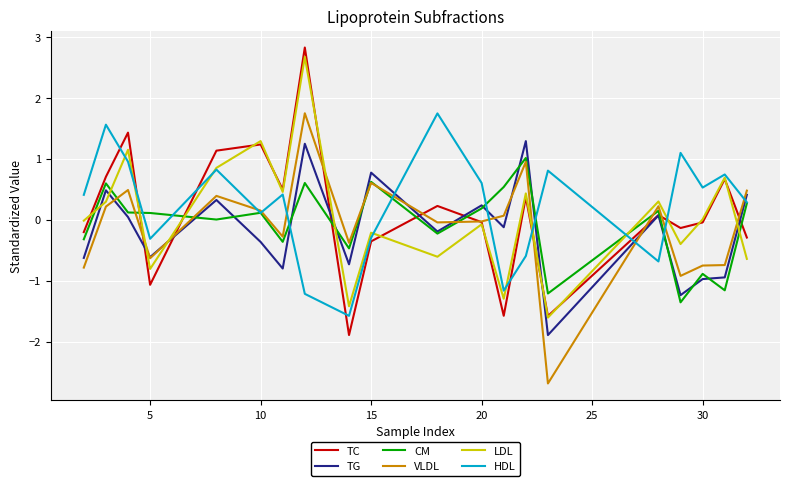

True or false: TG and HDL intersect in this chart.

True